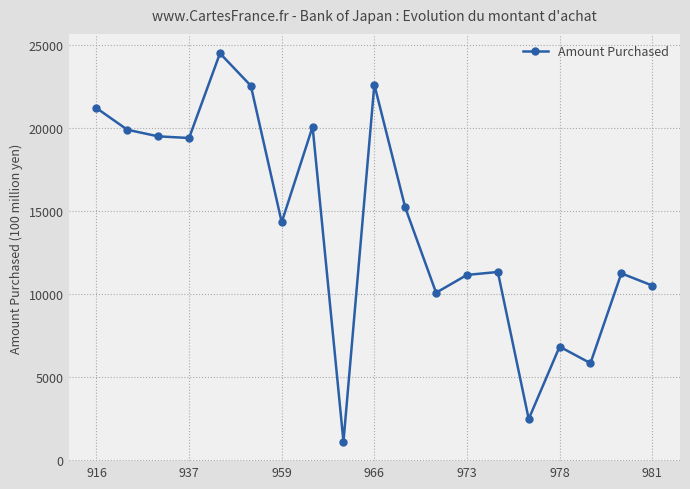

What is the value of the 14th point from the left?

11325